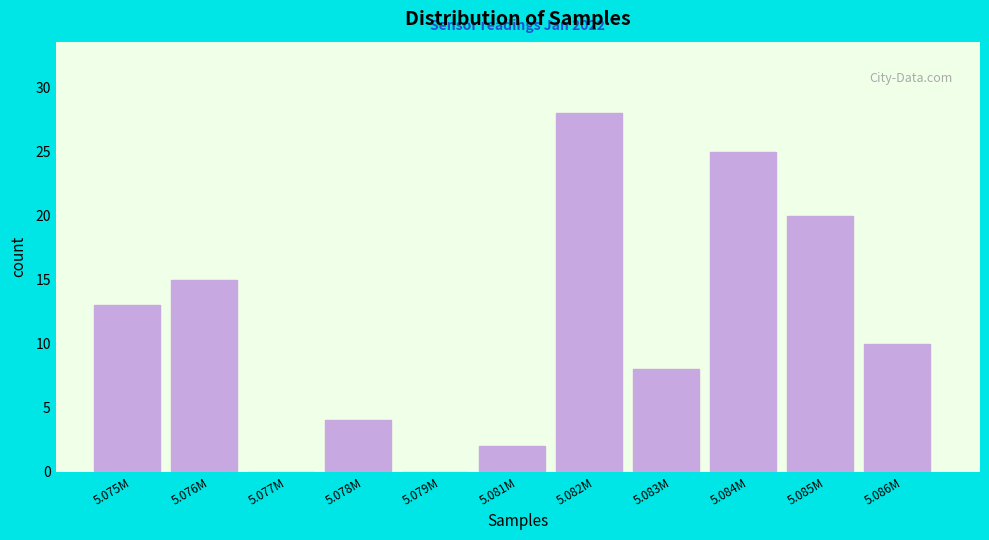

Reading left to right, extract all data points from this chart.

5.075M=13	5.076M=15	5.077M=0	5.078M=4	5.079M=0	5.081M=2	5.082M=28	5.083M=8	5.084M=25	5.085M=20	5.086M=10